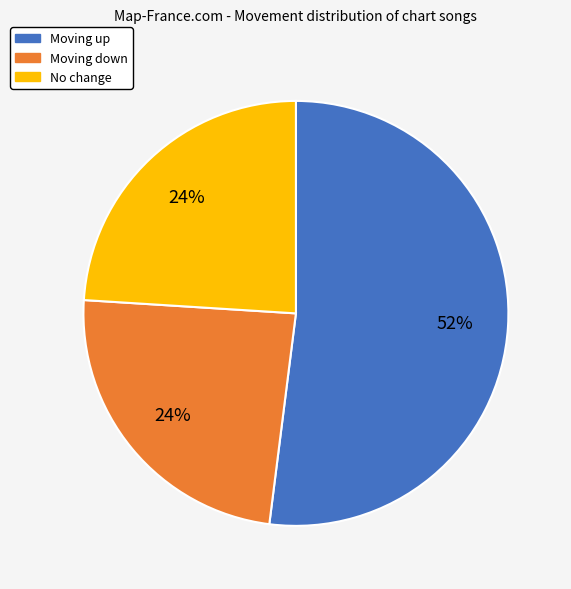

How many segments does this pie chart have?

3